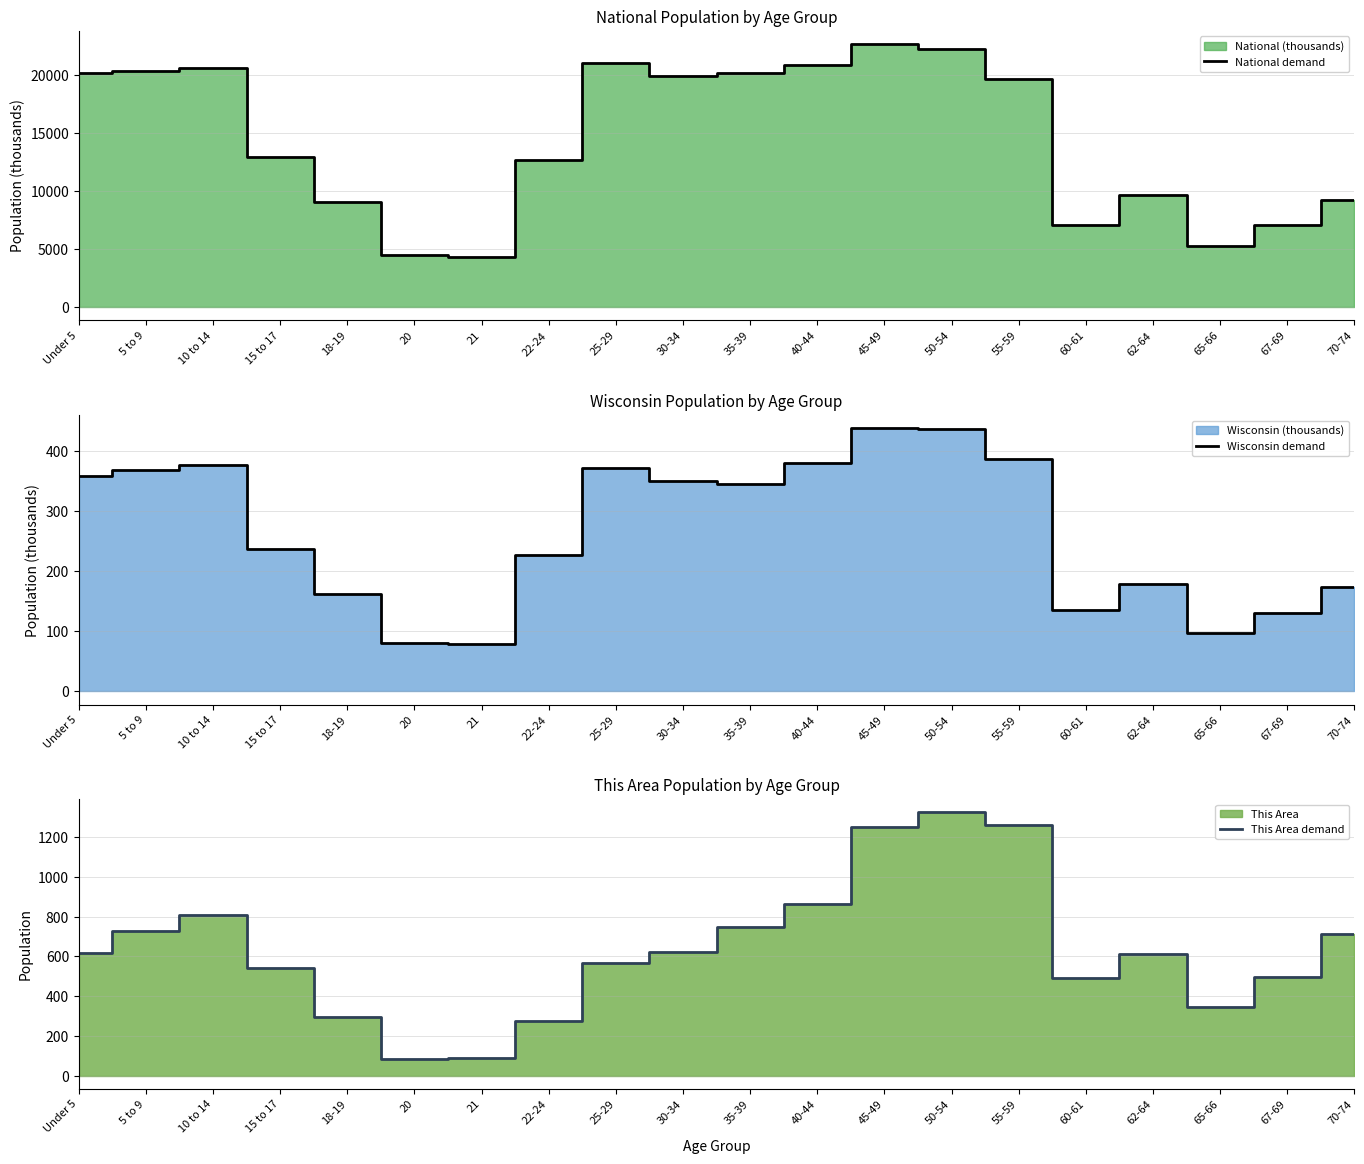

How many data points does each series have?

20